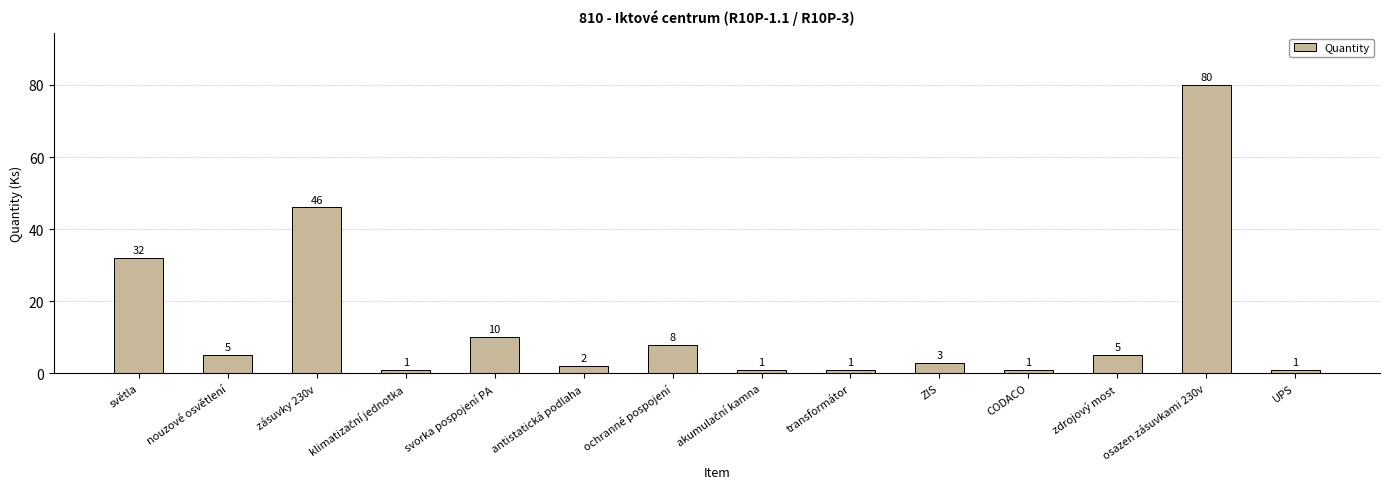

At which label does the data first exceed 5?

světla